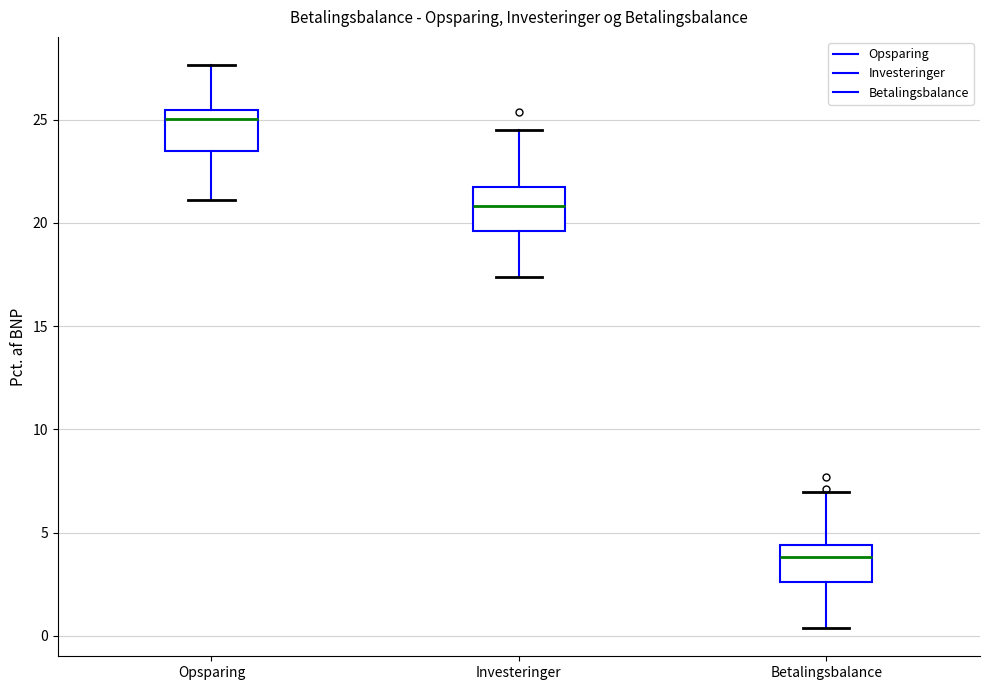

Reading left to right, transcribe this box plot: for each box, give where its median line is, the range the box spans, and where its two whiskers end, as read against the y-axis. The values are not printed on the chart, so give them approximately, as read against the axis.

Opsparing: median 25.0, box 23.5 to 25.5, whiskers 21.0 to 27.5
Investeringer: median 21.0, box 19.5 to 21.5, whiskers 17.5 to 24.5
Betalingsbalance: median 4.0, box 2.5 to 4.5, whiskers 0.5 to 7.0